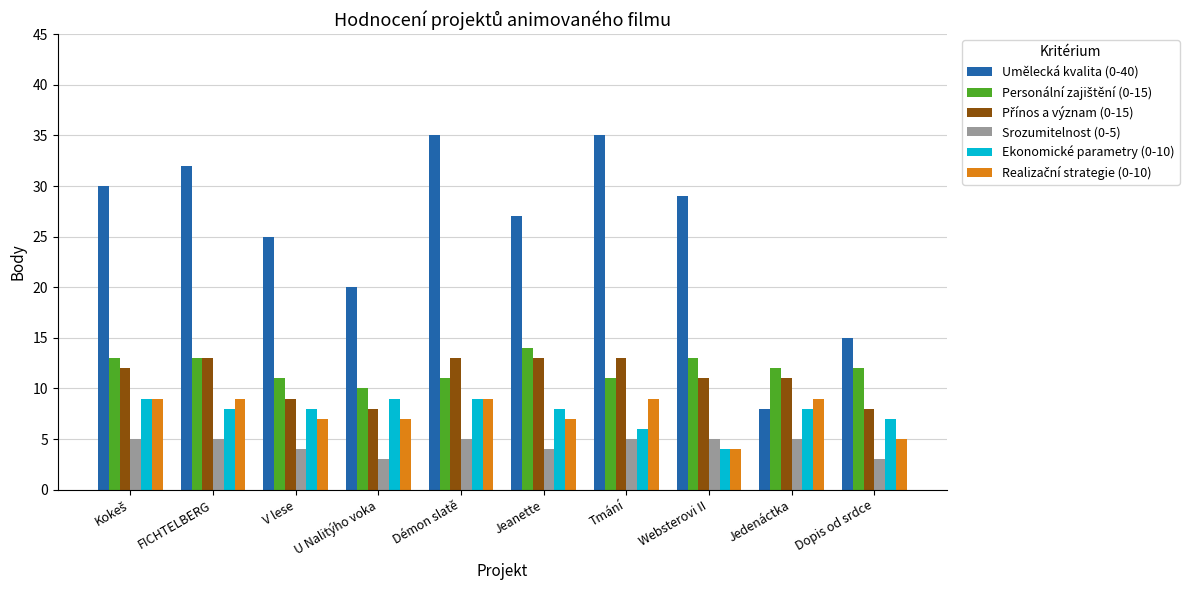

What is the sum of the Srozumitelnost (0-5) values at U Nalitýho voka and Démon slatě?

8